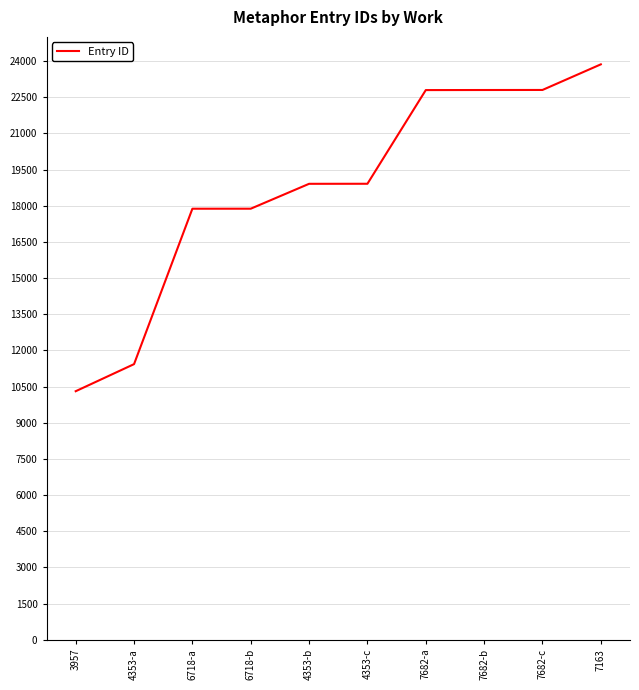

Read the value at 3957.

10306